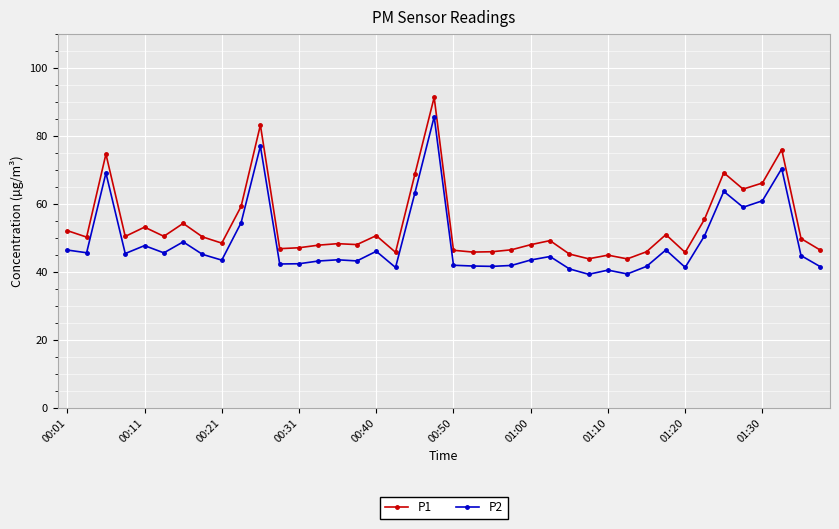

True or false: P1 and P2 intersect in this chart.

False